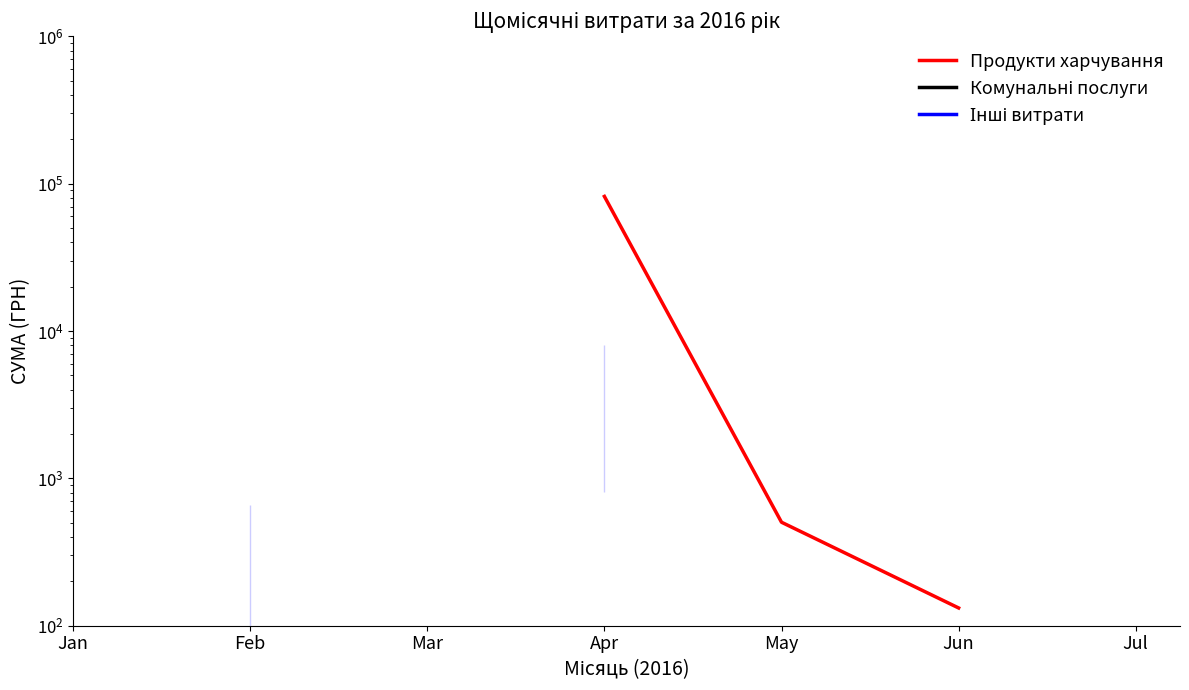

True or false: Продукти харчування has more than 2 points higher than both neighbors.

False